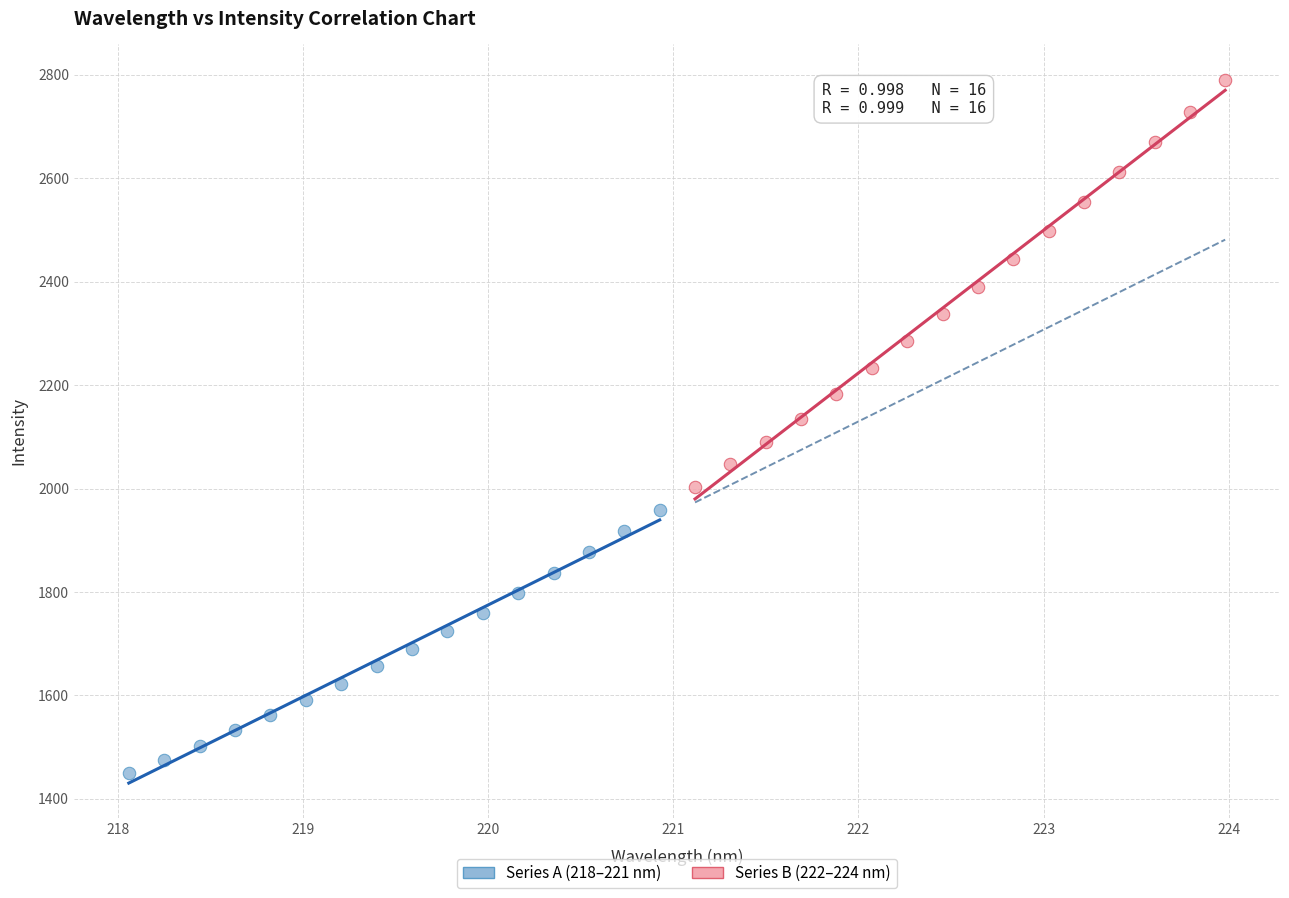

Which series reaches the minimum Y coordinate?

Series A (218–221 nm)